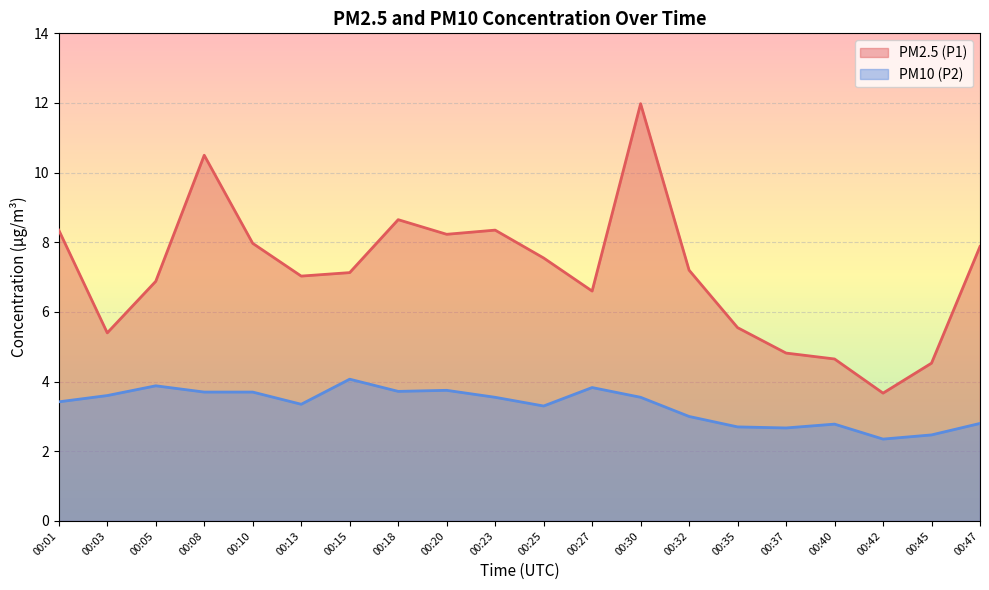

What is the value of the PM2.5 (P1) point at the 12th from the left?

6.6